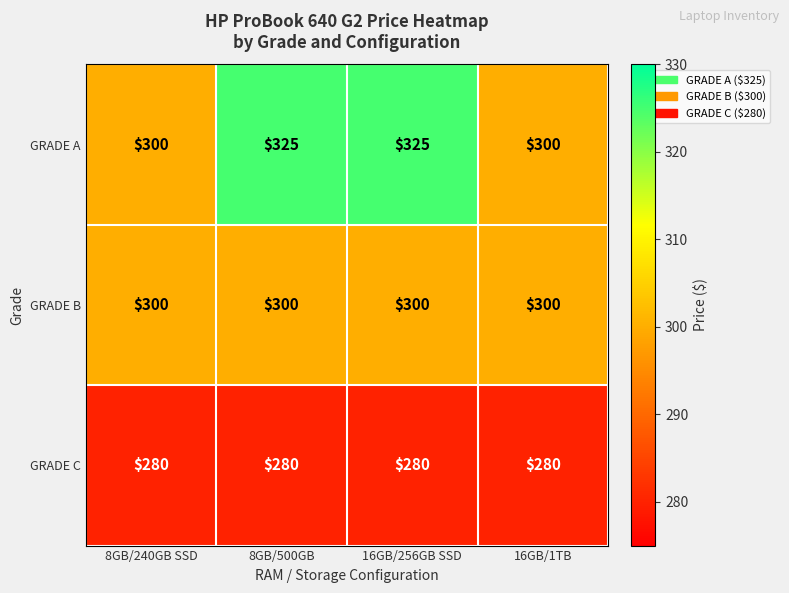

What is the average value of the GRADE B series?

300